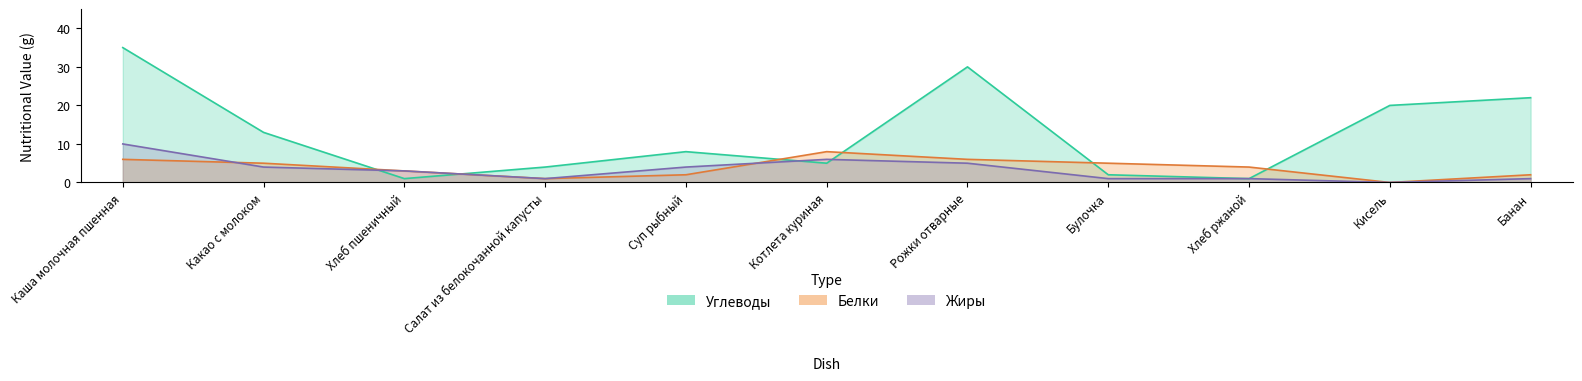

Which category has the lowest value across all series?

Кисель